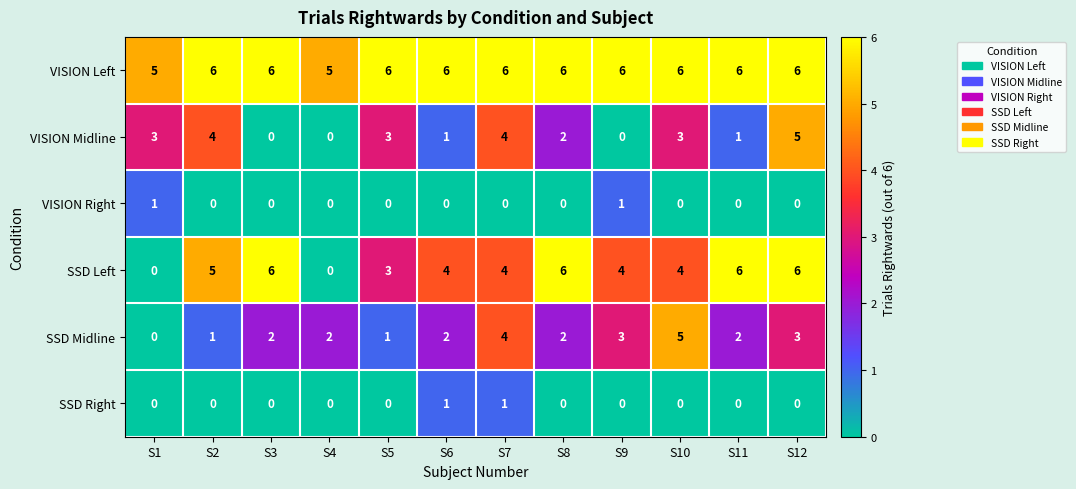

What is the average value of the VISION Left series?

6